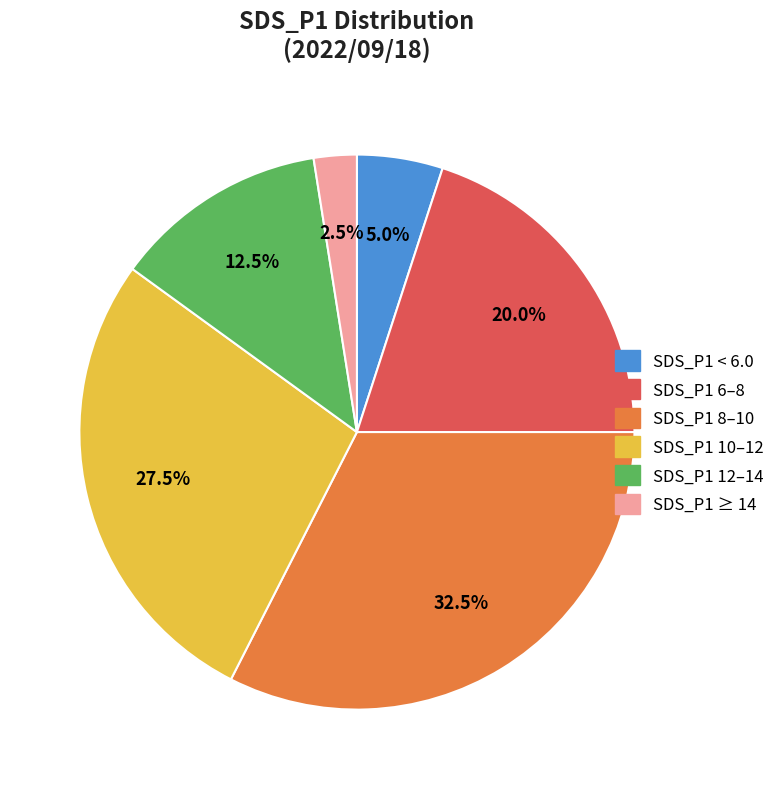

Is there a majority slice in this chart?

No